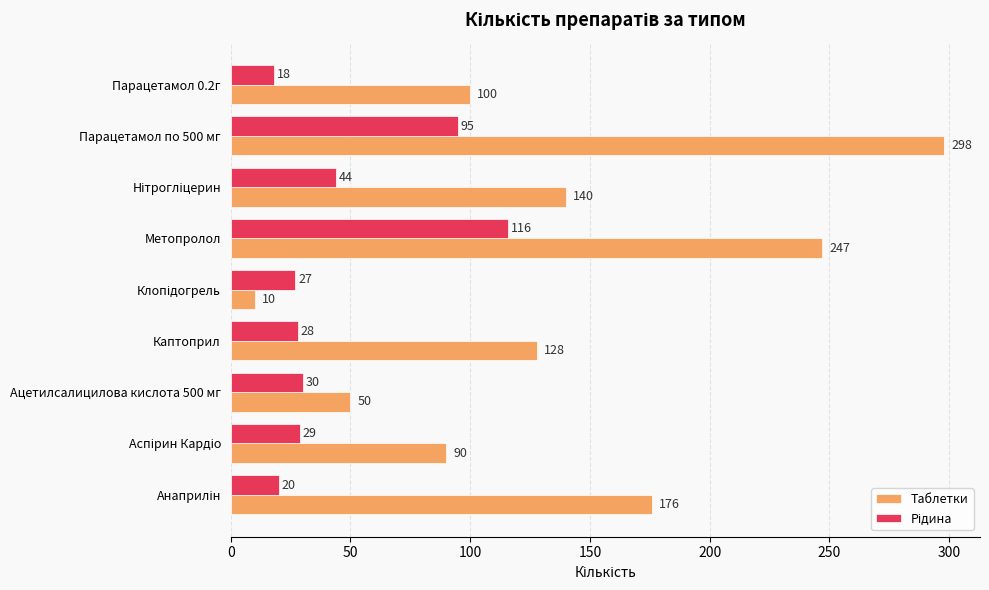

What is the difference between the maximum and minimum values in the Таблетки series?

288